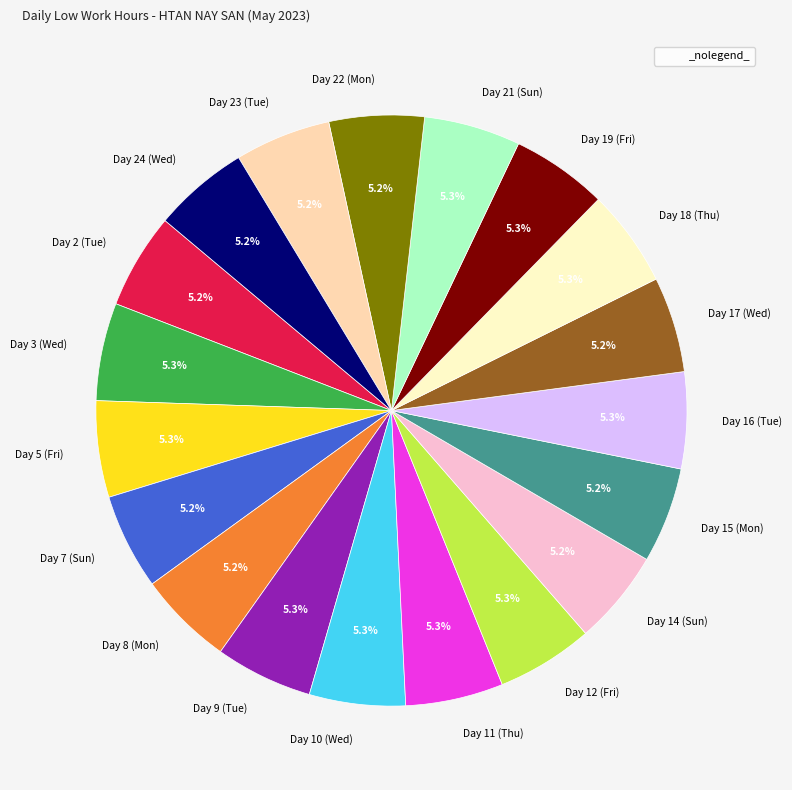

Is Day 5 (Fri) the majority of the pie?

No